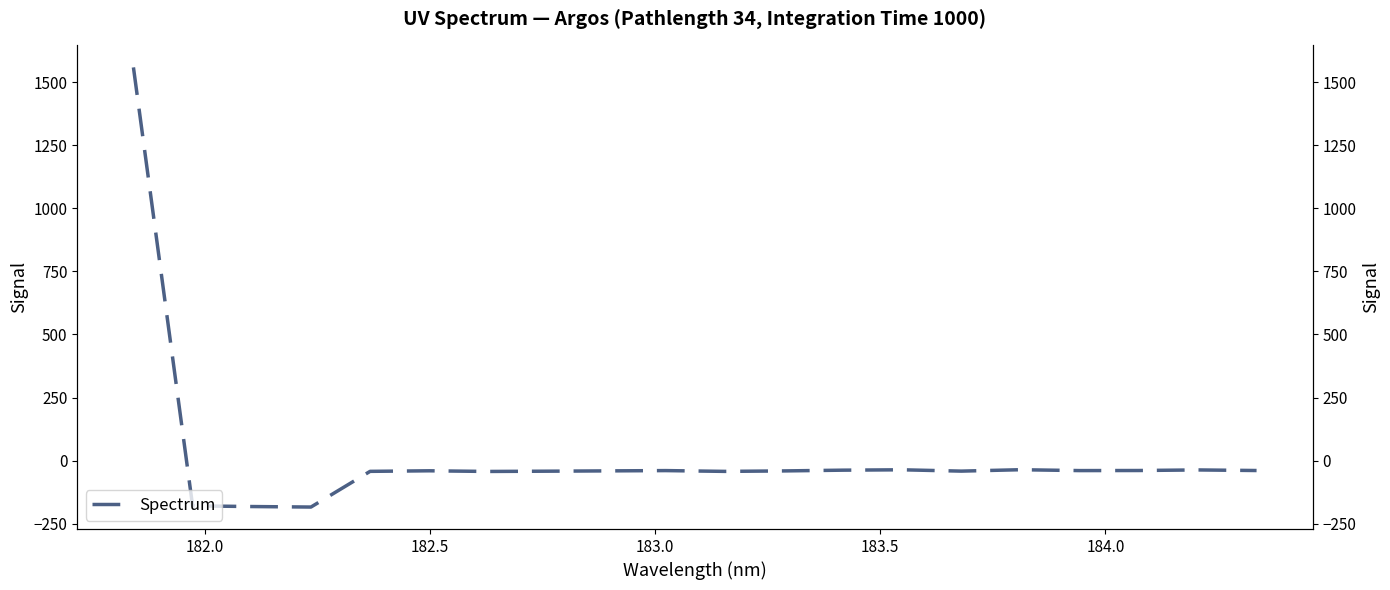

How many values are below -40?

11